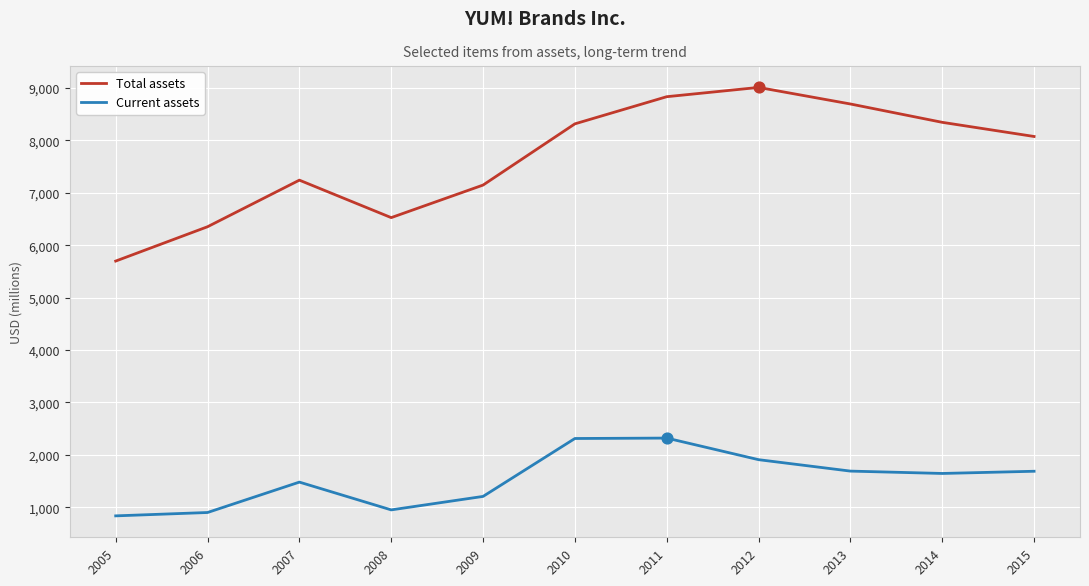

Between 2006 and 2012, which series saw the biggest shift?

Total assets